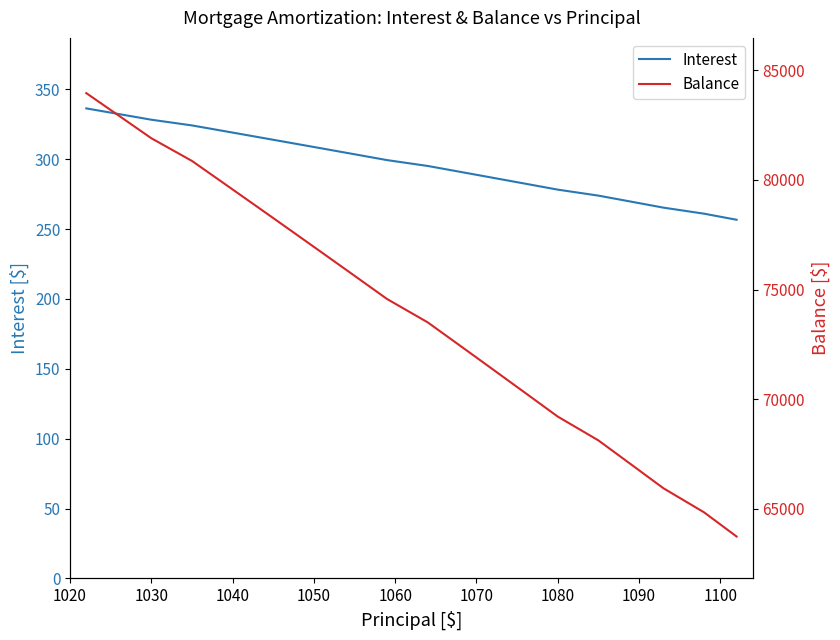

What is the minimum value for Interest?

256.7